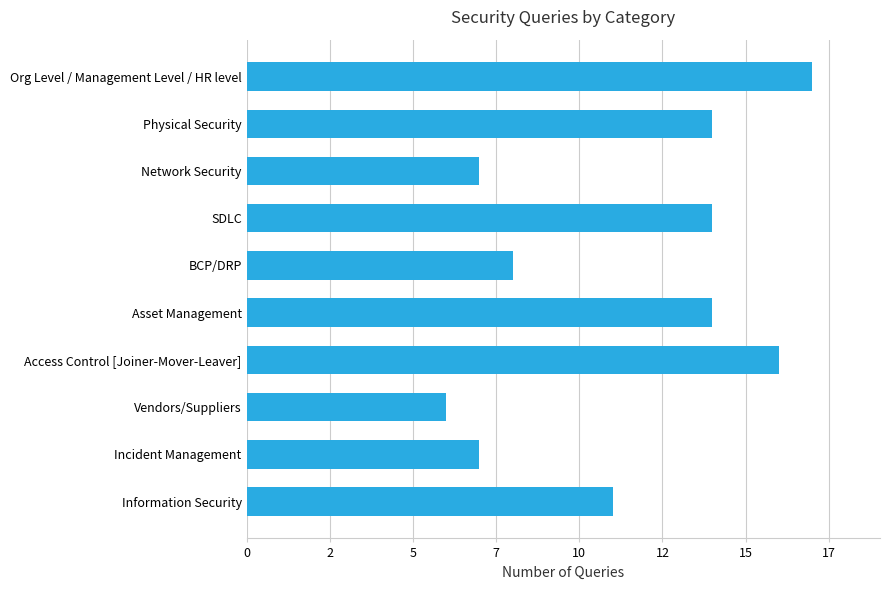

What is the sum of all values?

114